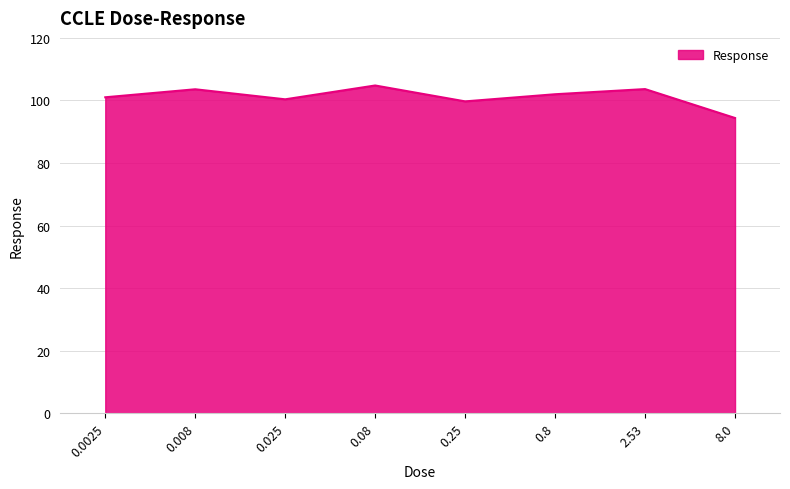

Read the value at 0.08.

104.8